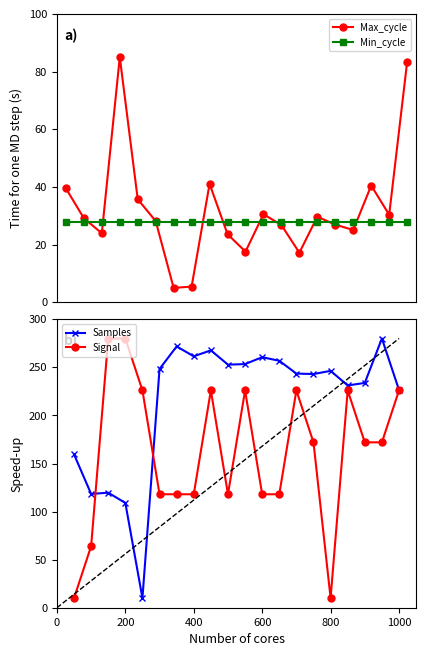

List the series in order of their peak value, lowest first.

Min_cycle, Max_cycle, Samples, Signal